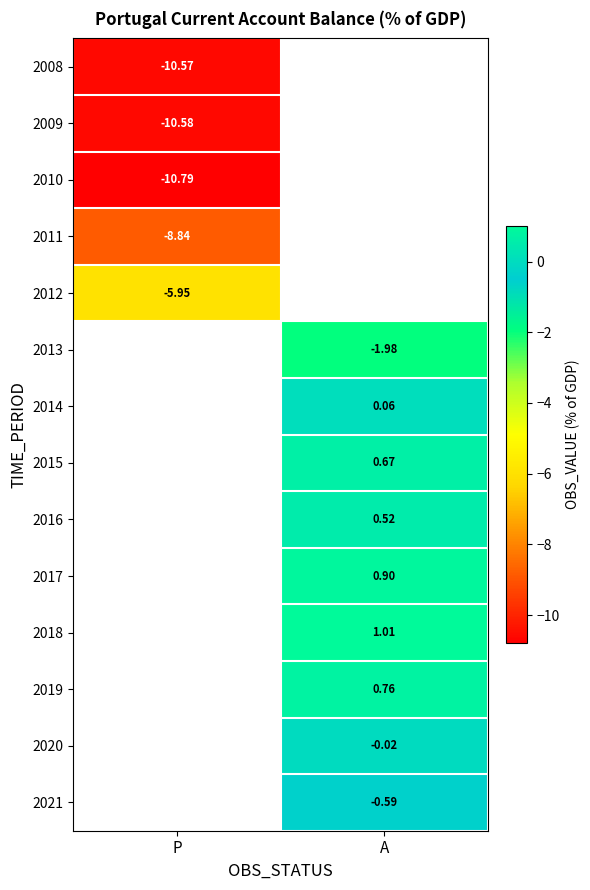

The 2008 series shows -6.6 at P. True or false?

False